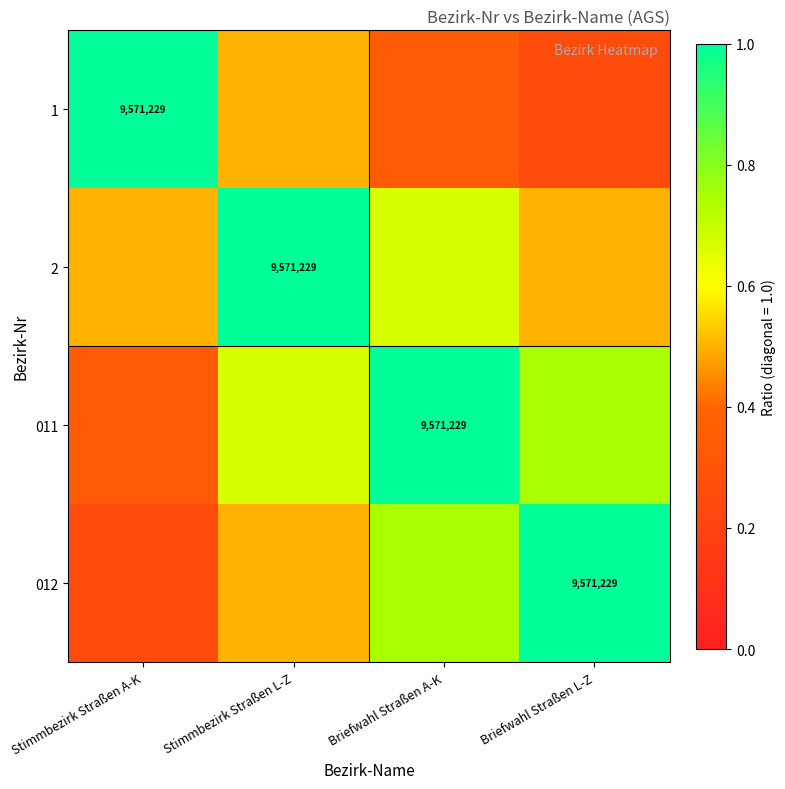

Rank the series at Briefwahl Straßen L-Z from highest to lowest value.

012, 011, 2, 1